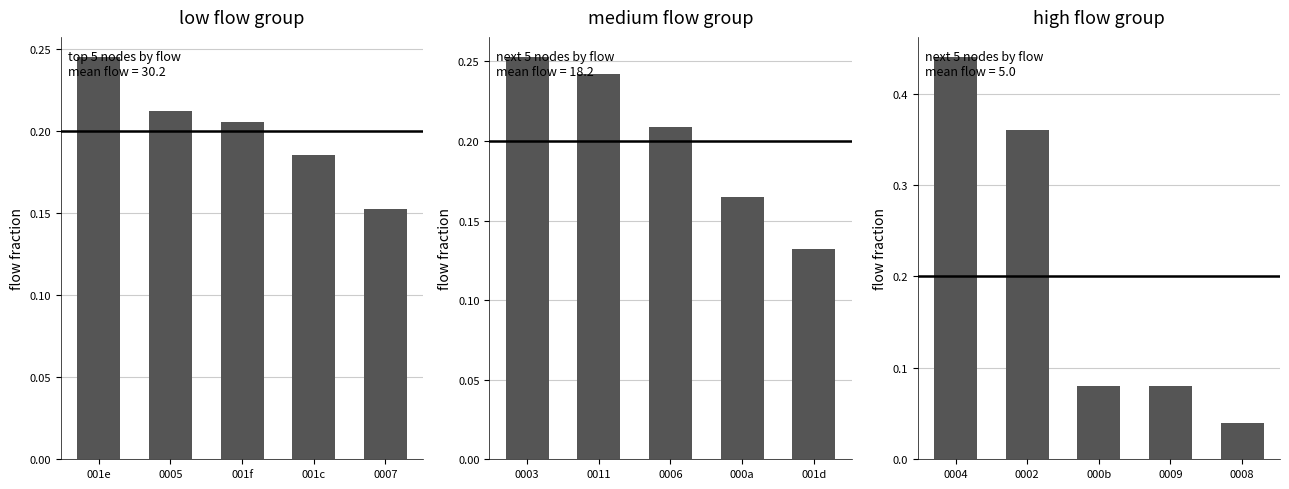

Does the chart contain any negative values?

No